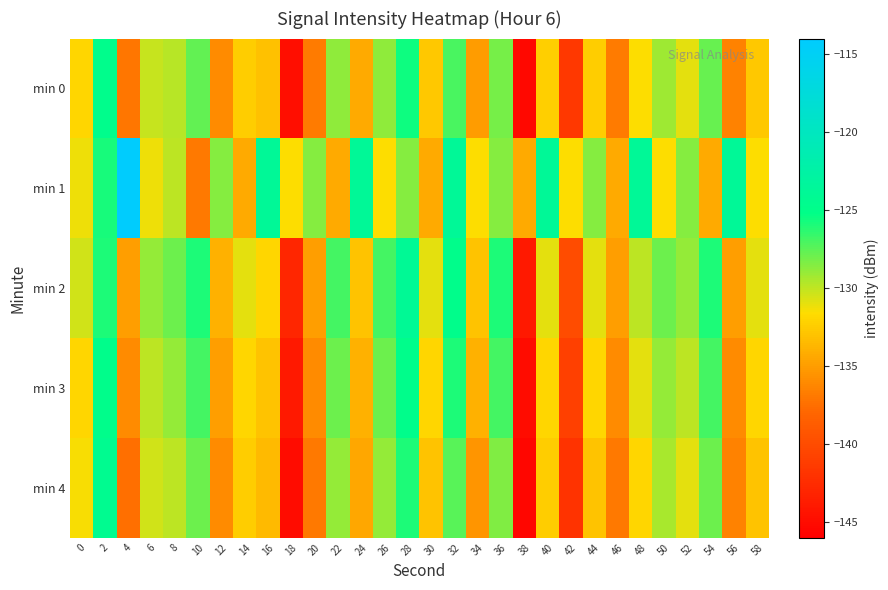

What is the minimum value shown in the chart?

-145.5